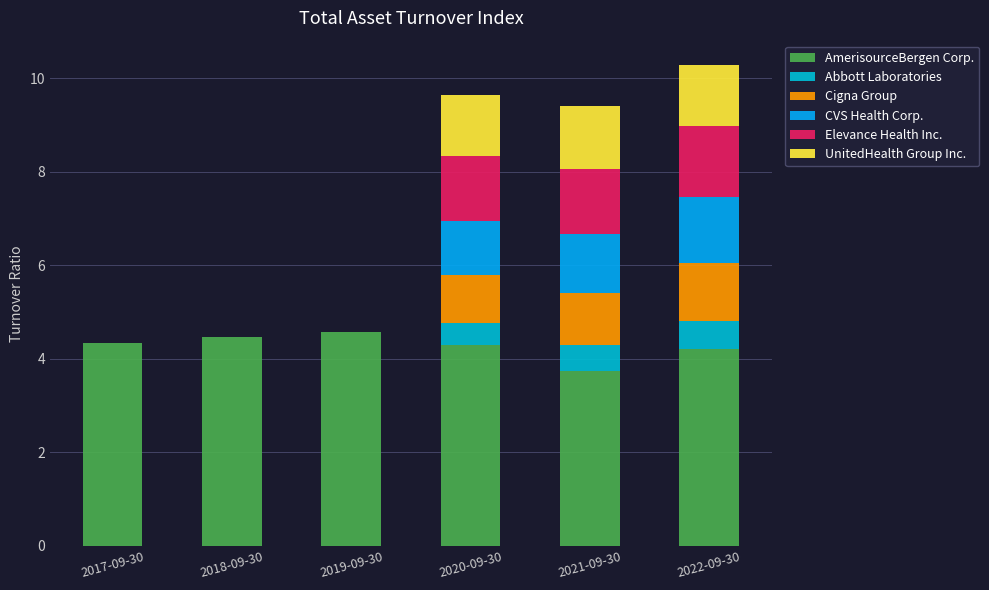

Where is Elevance Health Inc. nearest to the value 0?

2017-09-30